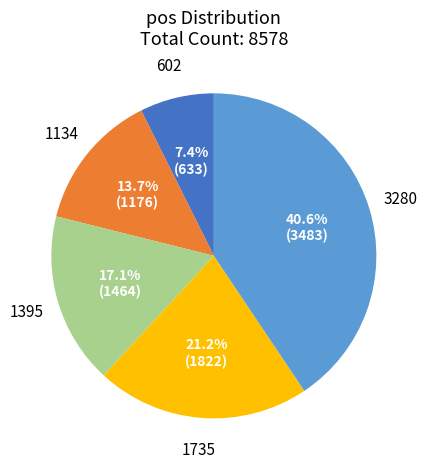

To the nearest percent, what percentage of the pie is 3280?

41%